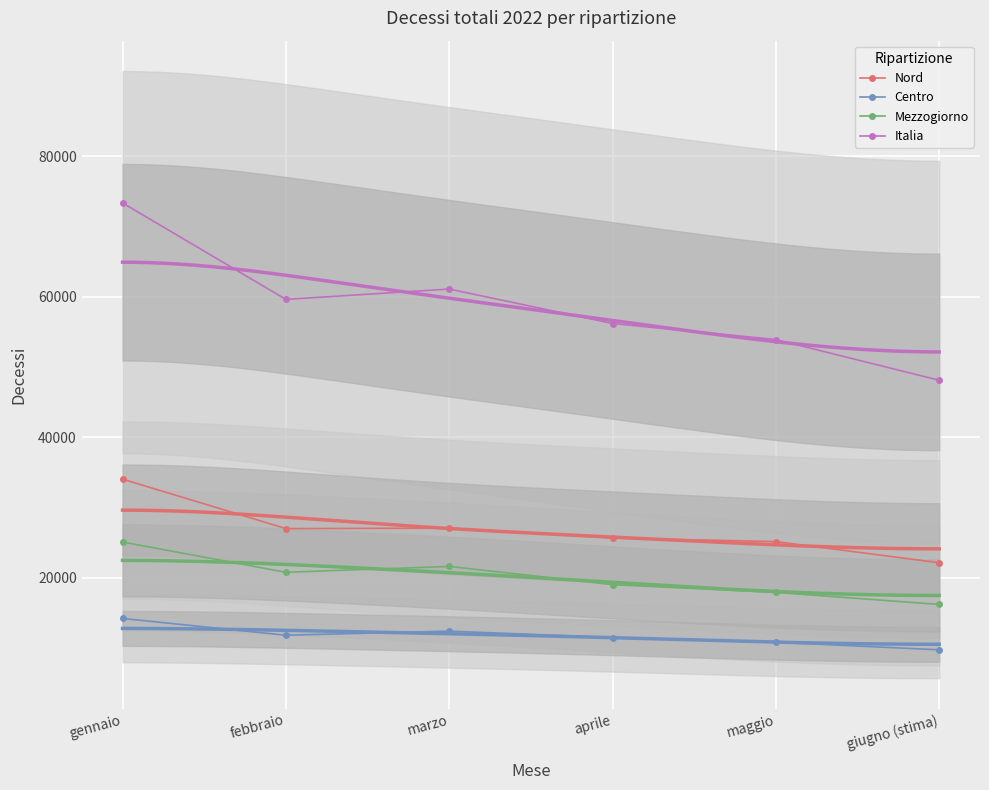

At how many categories does at least one series exceed 32291?

6